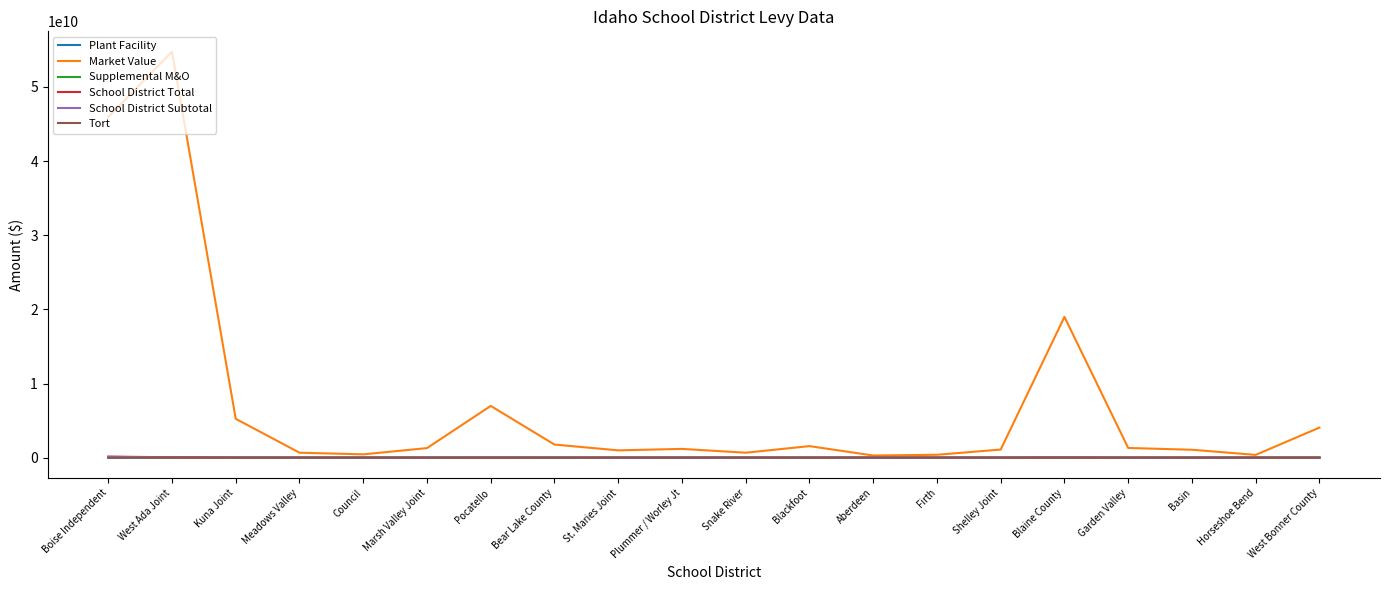

Read the School District Total value at Blaine County.

37078795